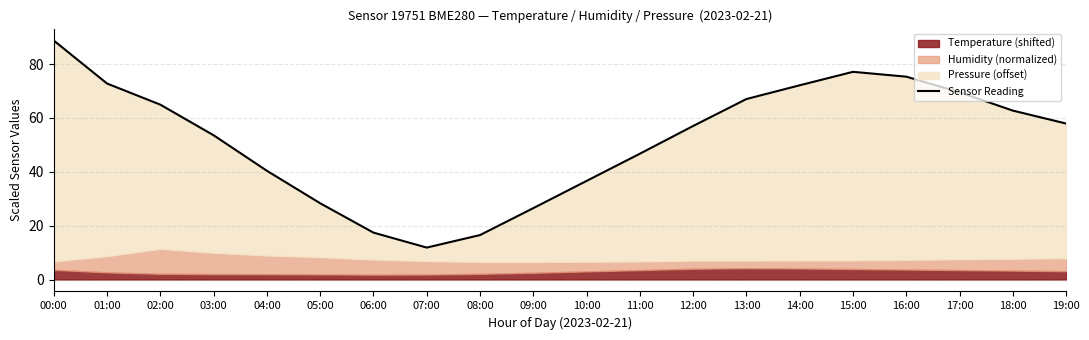

Rank the categories by value from lowest to highest.

07:00, 08:00, 06:00, 09:00, 05:00, 10:00, 04:00, 11:00, 03:00, 12:00, 19:00, 18:00, 02:00, 13:00, 17:00, 14:00, 01:00, 16:00, 15:00, 00:00